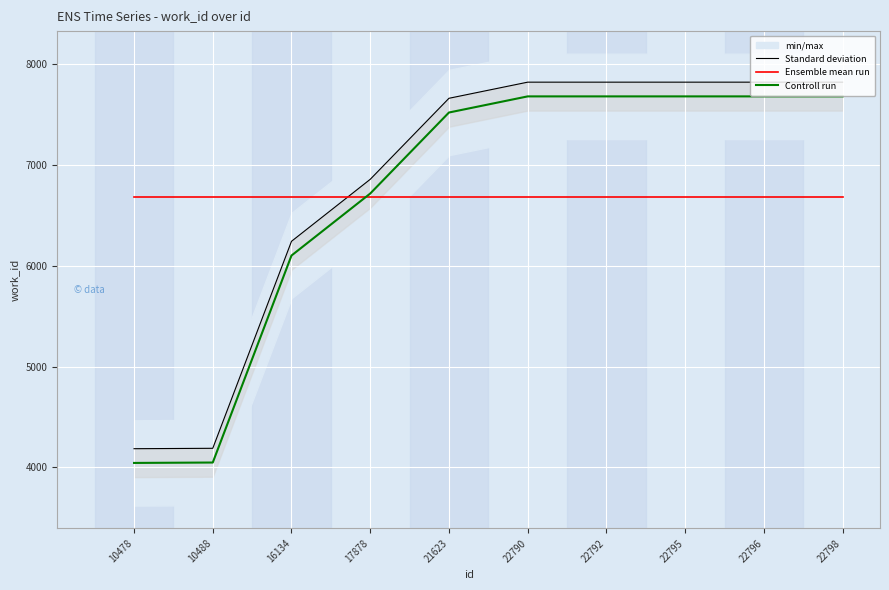

At which category is the sum across all series the highest?

22790